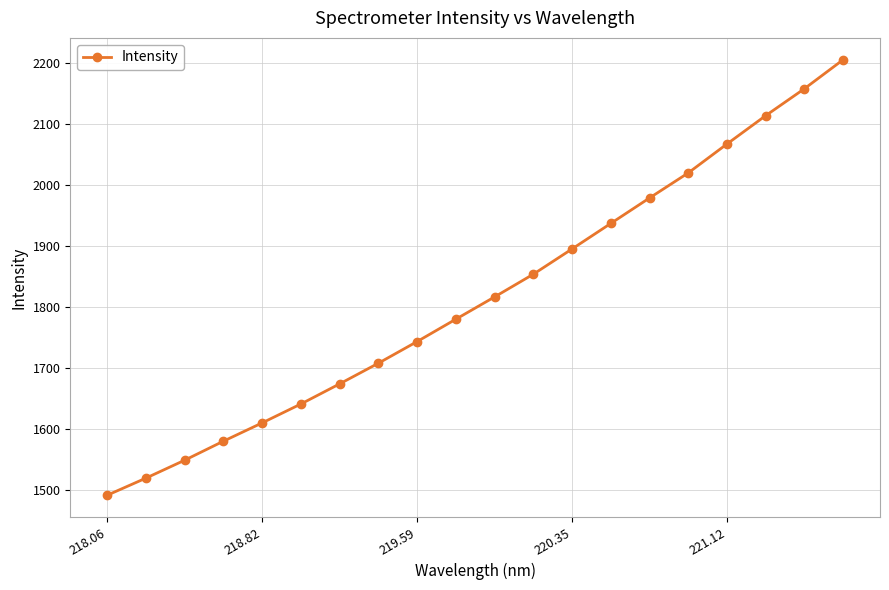

What is the greatest value displayed?

2205.3